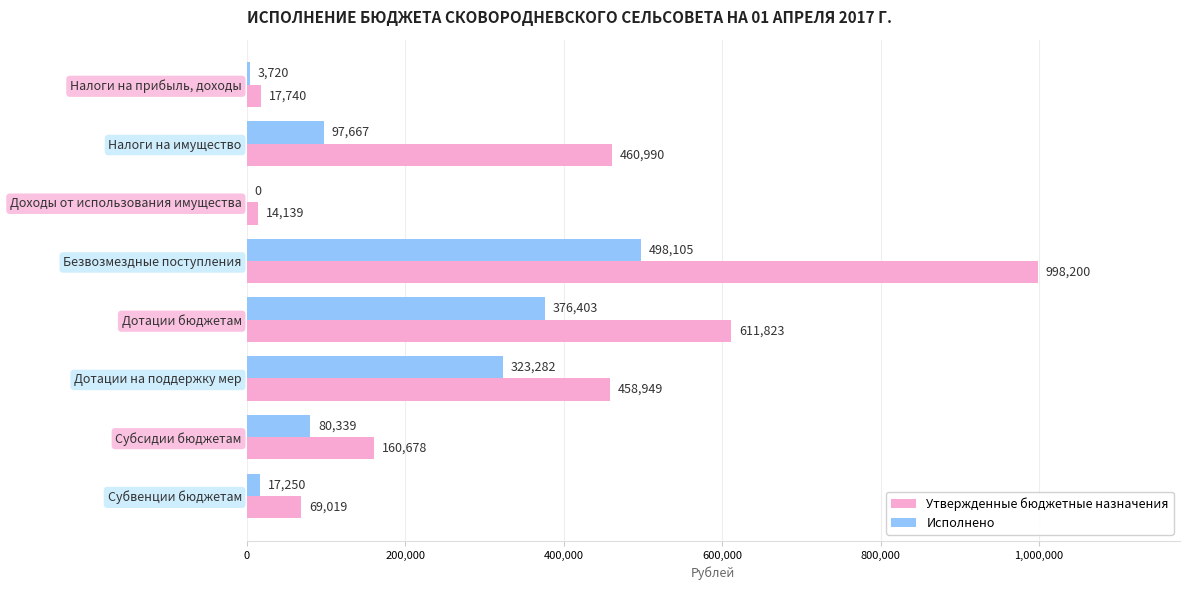

At which label does Утвержденные бюджетные назначения reach its peak?

Безвозмездные поступления